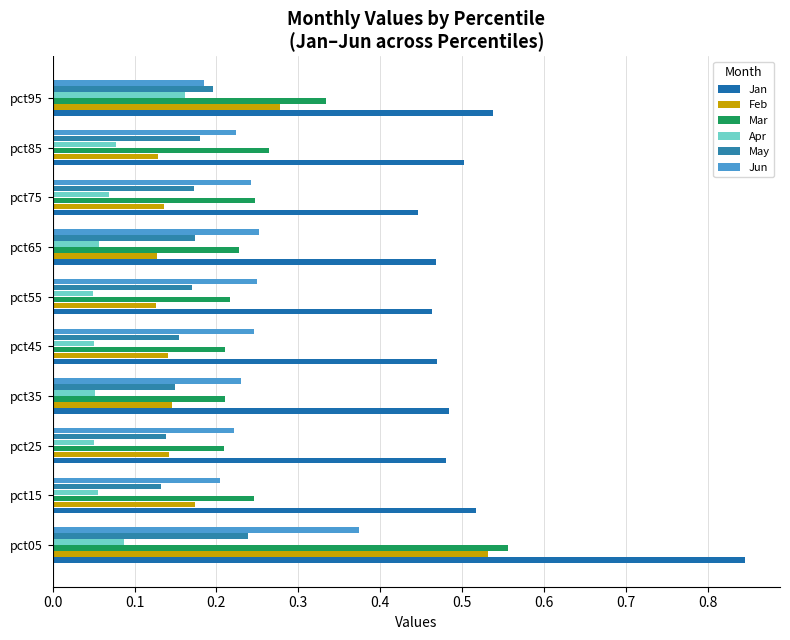

What are all the series names shown in the legend?

Jan, Feb, Mar, Apr, May, Jun